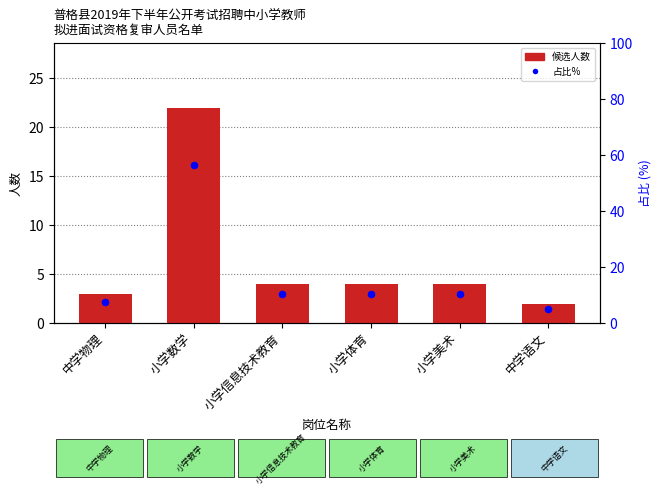

Which series contains the highest Y value?

占比%